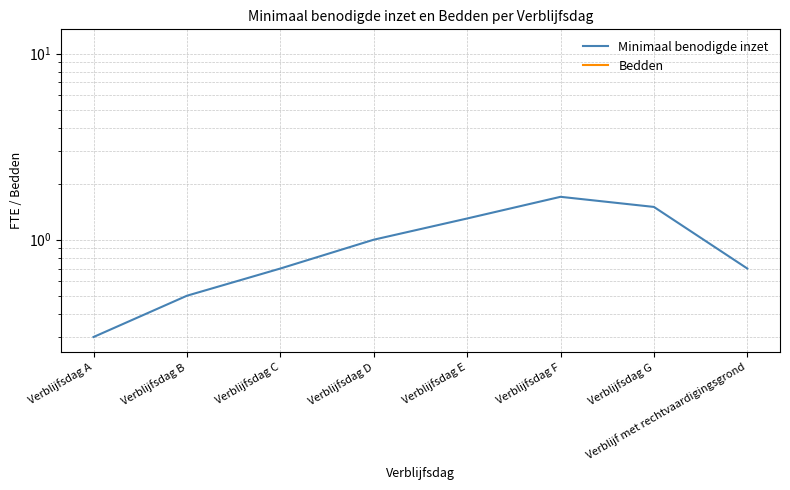

True or false: Minimaal benodigde inzet has a value of 0.3 at Verblijfsdag A.

True